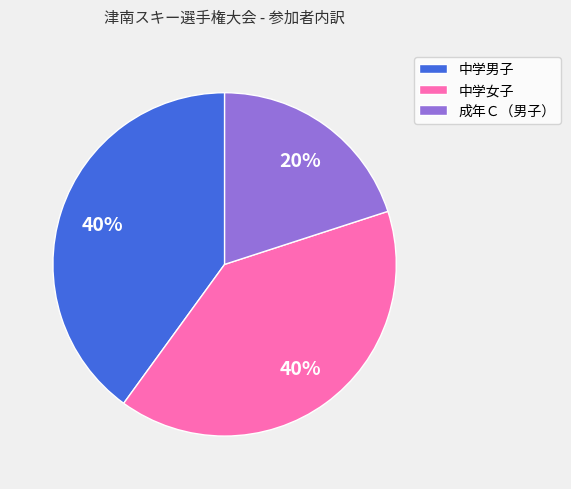

To the nearest percent, what percentage of the pie is 成年Ｃ（男子）?

20%